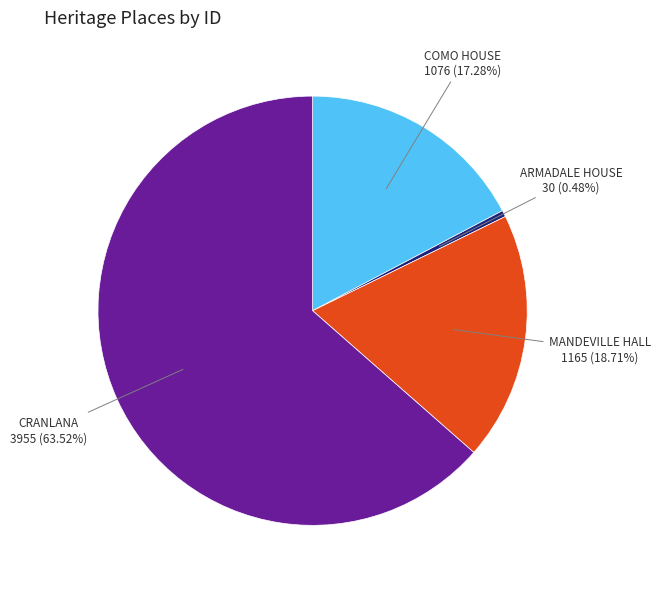

Count the number of slices in the pie.

4